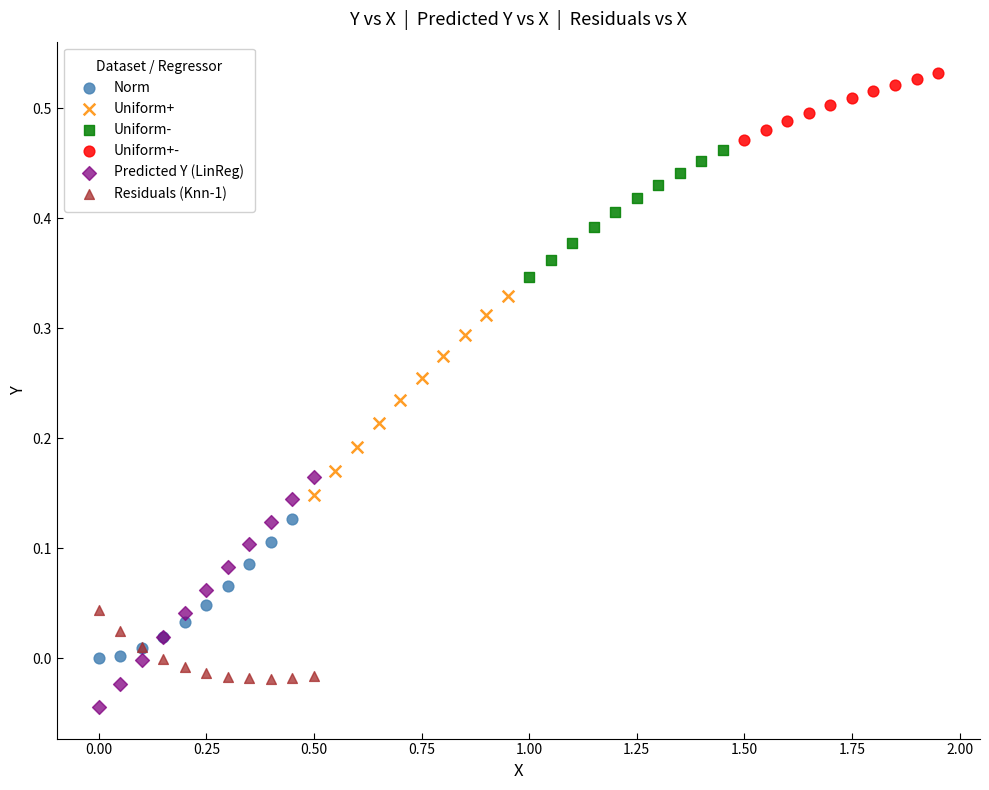

Which series reaches the minimum Y coordinate?

Predicted Y (LinReg)